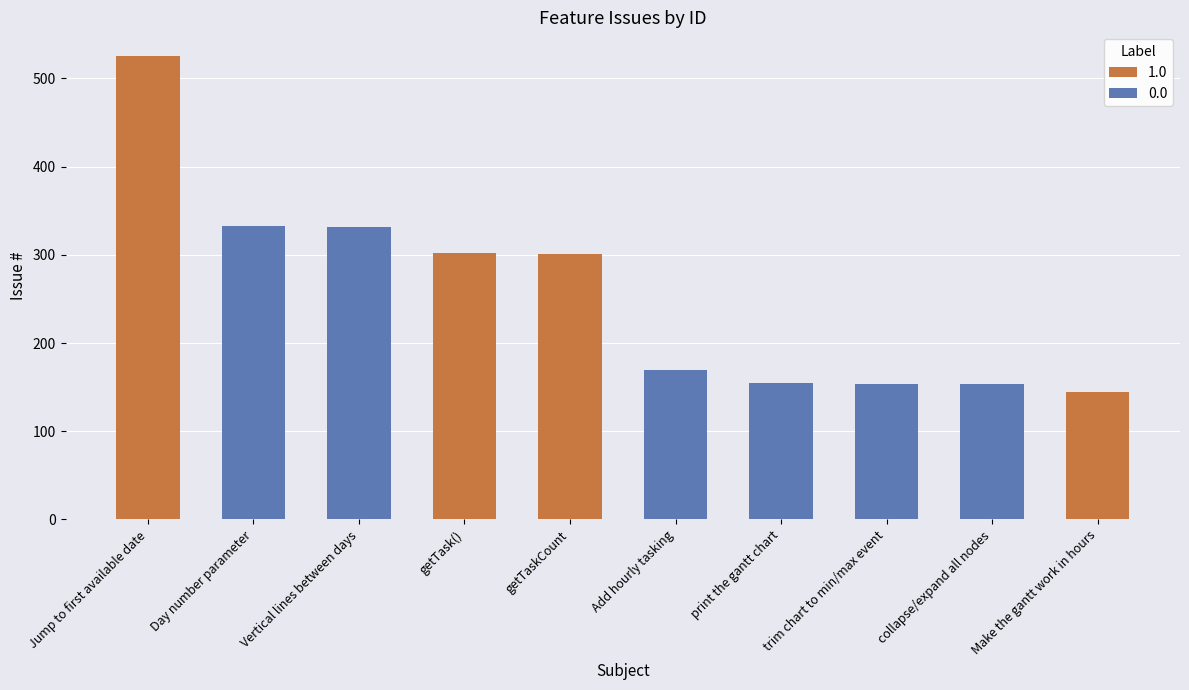

What position from the left is Make the gantt work in hours?

10